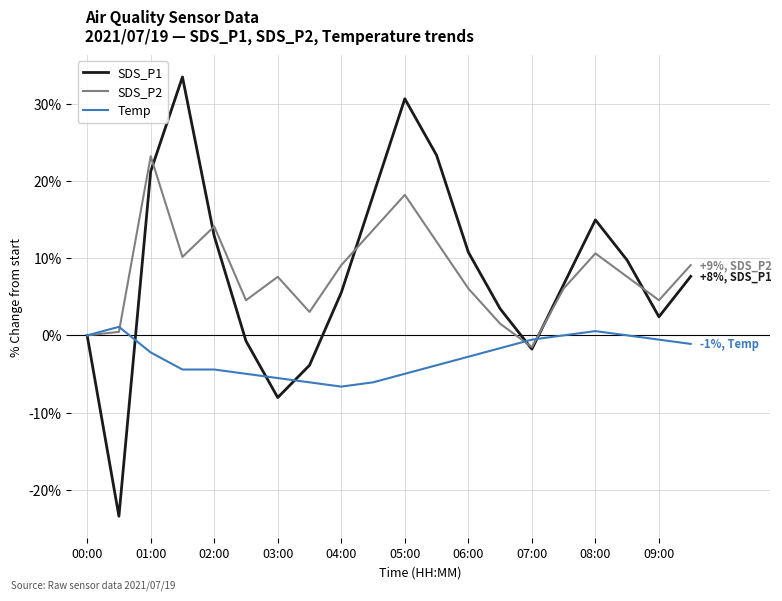

True or false: Temp has more than 1 interior local peaks.

True